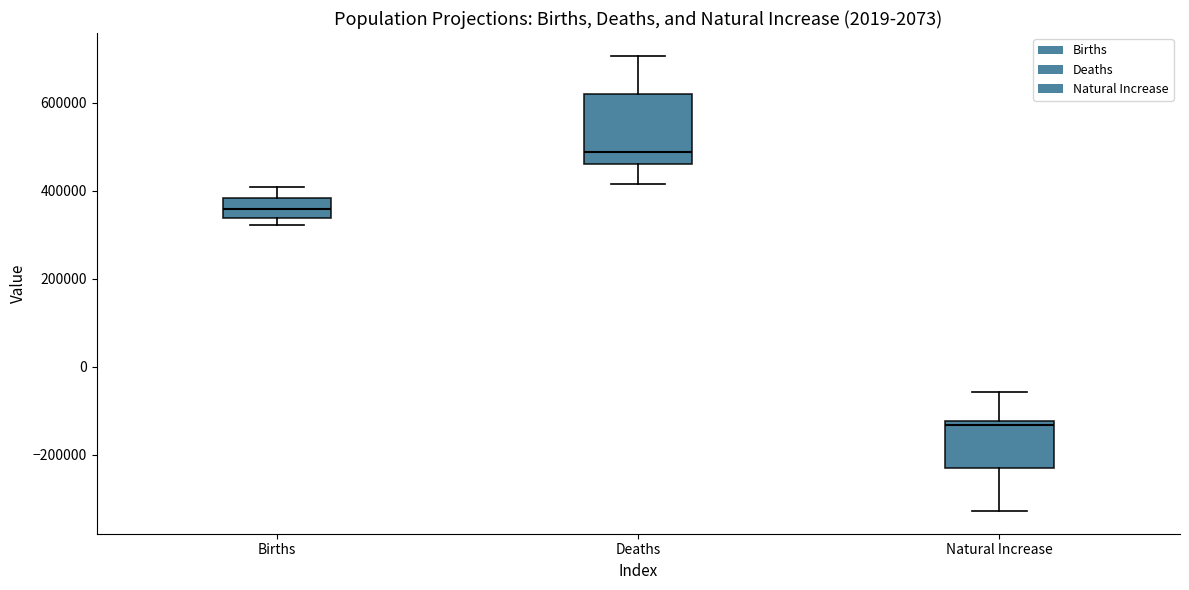

Reading left to right, read every box against the y-axis: the position of its median line, the range the box covers, and the ends of its whiskers. The values are not printed on the chart, so give them approximately, as read against the axis.

Births: median 360000, box 340000 to 380000, whiskers 320000 to 400000
Deaths: median 480000, box 460000 to 620000, whiskers 420000 to 700000
Natural Increase: median -140000, box -220000 to -120000, whiskers -320000 to -60000